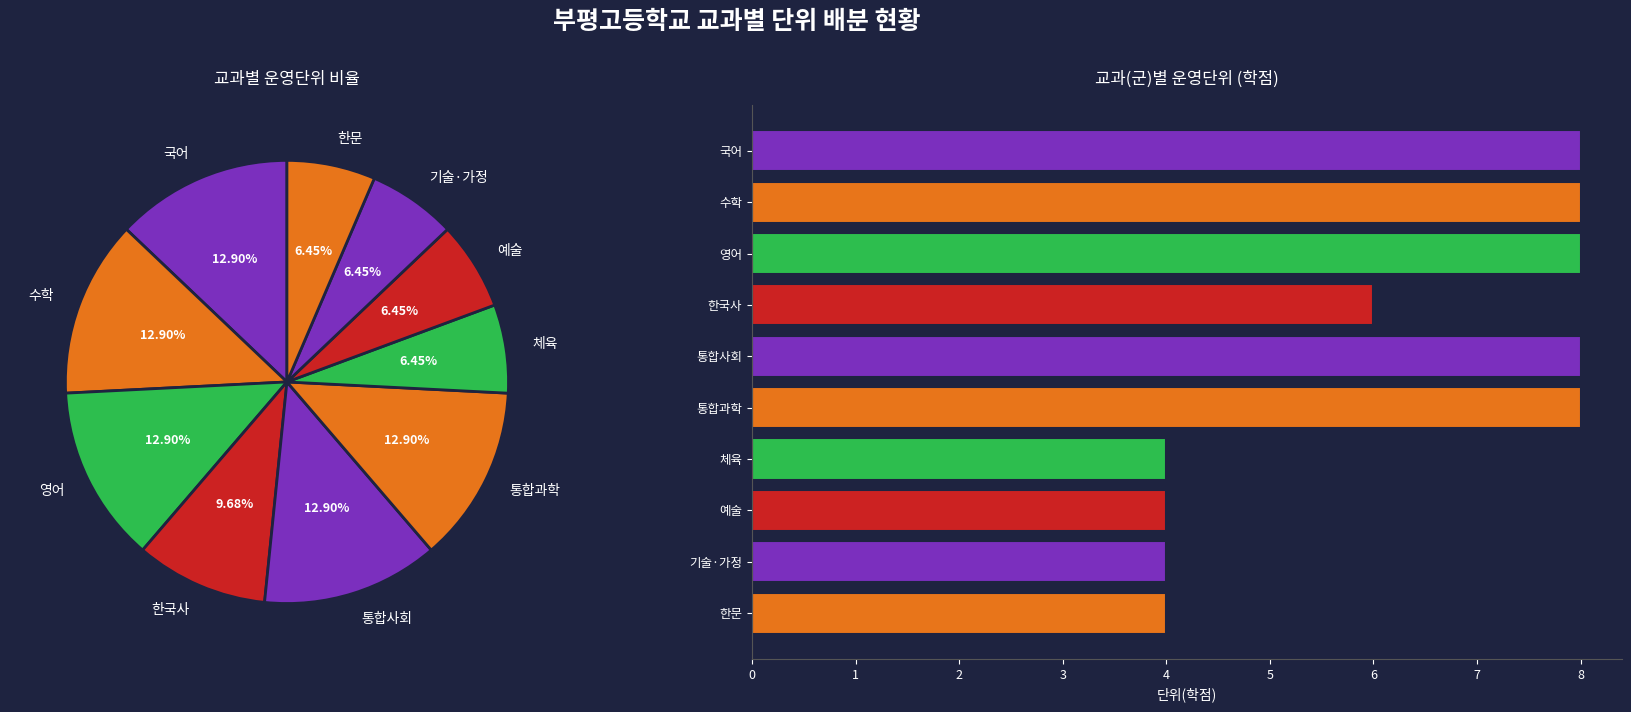

To the nearest percent, what is the average slice percentage?

10%